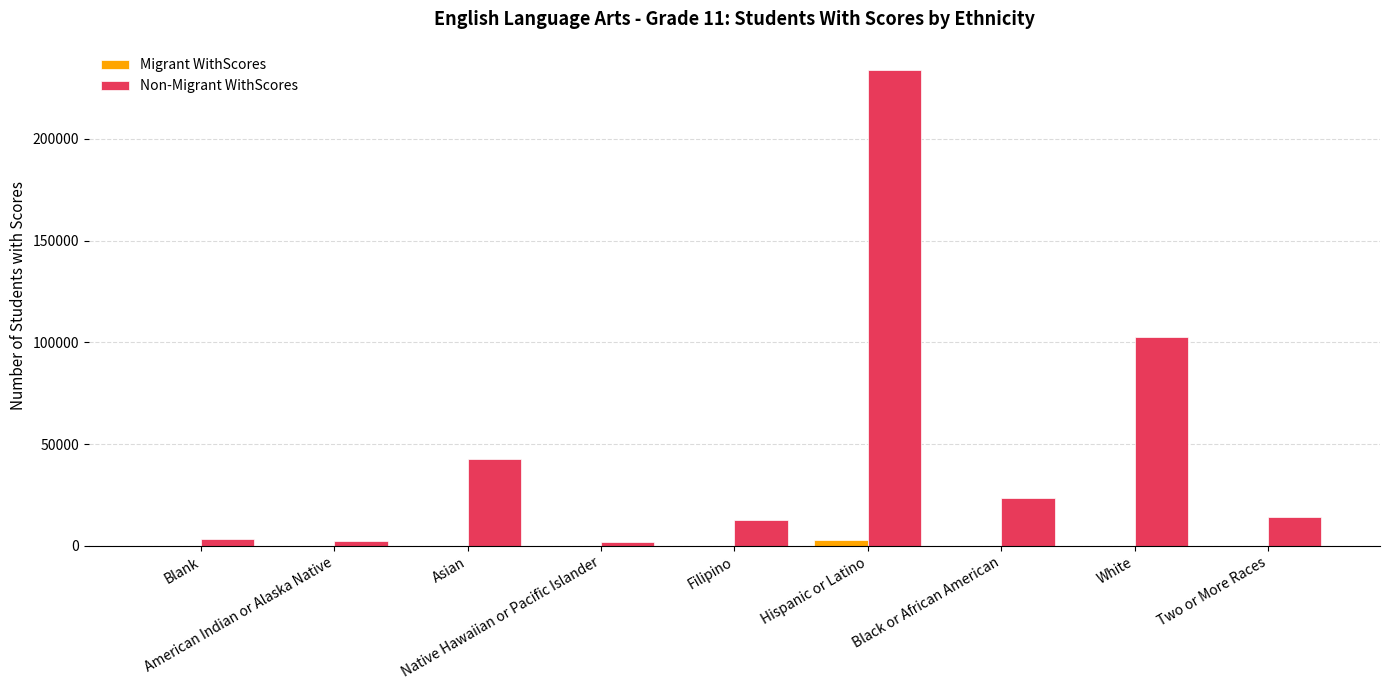

What is the sum of the Non-Migrant WithScores values at Hispanic or Latino and White?

336485